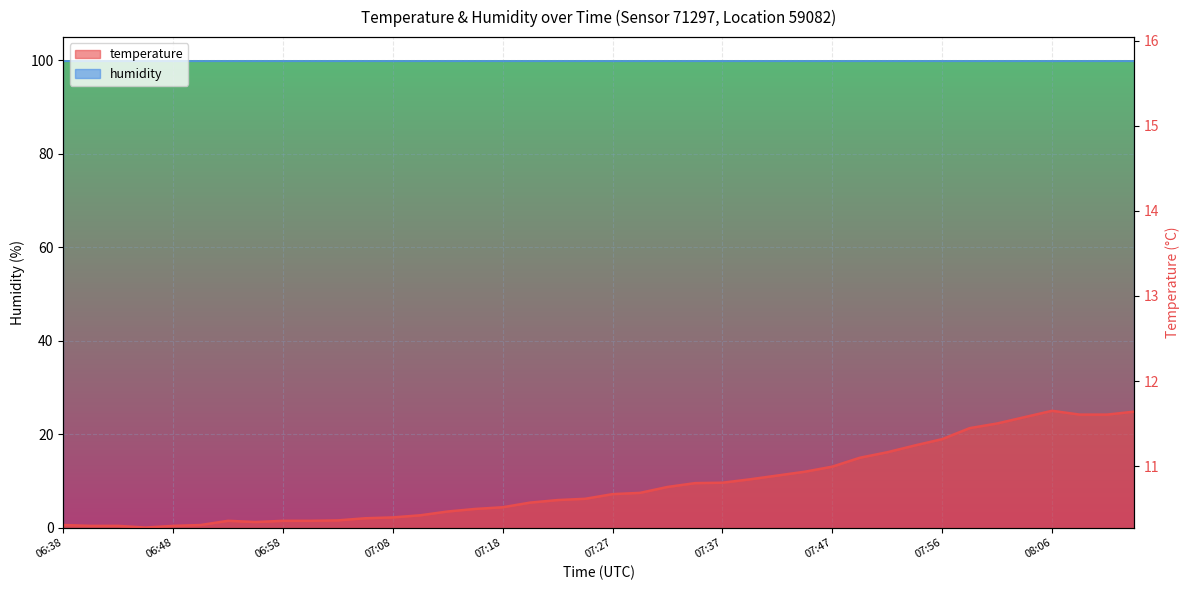

At which category does the chart reach its minimum across all series?

06:45